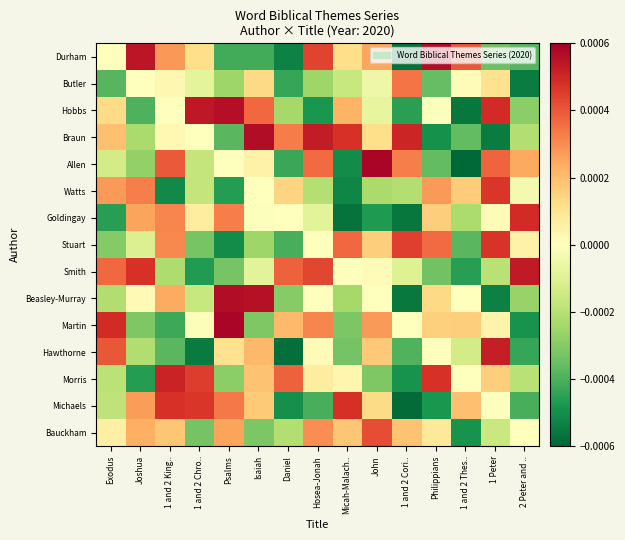

Reading left to right, extract all data points from this chart.

Durham: Exodus=0.0	Joshua=0.0	1 and 2 King..=0.0	1 and 2 Chro..=0.0	Psalms=-0.0	Isaiah=-0.0	Daniel=-0.0	Hosea-Jonah=0.0	Micah-Malach..=0.0	John=0.0	1 and 2 Cori..=-0.0	Philippians=0.0	1 and 2 Thes..=0.0	1 Peter=-0.0	2 Peter and ..=-0.0
Butler: Exodus=-0.0	Joshua=0.0	1 and 2 King..=0.0	1 and 2 Chro..=-0.0	Psalms=-0.0	Isaiah=0.0	Daniel=-0.0	Hosea-Jonah=-0.0	Micah-Malach..=-0.0	John=-0.0	1 and 2 Cori..=0.0	Philippians=-0.0	1 and 2 Thes..=0.0	1 Peter=0.0	2 Peter and ..=-0.0
Hobbs: Exodus=0.0	Joshua=-0.0	1 and 2 King..=0.0	1 and 2 Chro..=0.0	Psalms=0.0	Isaiah=0.0	Daniel=-0.0	Hosea-Jonah=-0.0	Micah-Malach..=0.0	John=-0.0	1 and 2 Cori..=-0.0	Philippians=-0.0	1 and 2 Thes..=-0.0	1 Peter=0.0	2 Peter and ..=-0.0
Braun: Exodus=0.0	Joshua=-0.0	1 and 2 King..=0.0	1 and 2 Chro..=0.0	Psalms=-0.0	Isaiah=0.0	Daniel=0.0	Hosea-Jonah=0.0	Micah-Malach..=0.0	John=0.0	1 and 2 Cori..=0.0	Philippians=-0.0	1 and 2 Thes..=-0.0	1 Peter=-0.0	2 Peter and ..=-0.0
Allen: Exodus=-0.0	Joshua=-0.0	1 and 2 King..=0.0	1 and 2 Chro..=-0.0	Psalms=0.0	Isaiah=0.0	Daniel=-0.0	Hosea-Jonah=0.0	Micah-Malach..=-0.0	John=0.0	1 and 2 Cori..=0.0	Philippians=-0.0	1 and 2 Thes..=-0.0	1 Peter=0.0	2 Peter and ..=0.0
Watts: Exodus=0.0	Joshua=0.0	1 and 2 King..=-0.0	1 and 2 Chro..=-0.0	Psalms=-0.0	Isaiah=0.0	Daniel=0.0	Hosea-Jonah=-0.0	Micah-Malach..=-0.0	John=-0.0	1 and 2 Cori..=-0.0	Philippians=0.0	1 and 2 Thes..=0.0	1 Peter=0.0	2 Peter and ..=-0.0
Goldingay: Exodus=-0.0	Joshua=0.0	1 and 2 King..=0.0	1 and 2 Chro..=0.0	Psalms=0.0	Isaiah=-0.0	Daniel=0.0	Hosea-Jonah=-0.0	Micah-Malach..=-0.0	John=-0.0	1 and 2 Cori..=-0.0	Philippians=0.0	1 and 2 Thes..=-0.0	1 Peter=0.0	2 Peter and ..=0.0
Stuart: Exodus=-0.0	Joshua=-0.0	1 and 2 King..=0.0	1 and 2 Chro..=-0.0	Psalms=-0.0	Isaiah=-0.0	Daniel=-0.0	Hosea-Jonah=0.0	Micah-Malach..=0.0	John=0.0	1 and 2 Cori..=0.0	Philippians=0.0	1 and 2 Thes..=-0.0	1 Peter=0.0	2 Peter and ..=0.0
Smith: Exodus=0.0	Joshua=0.0	1 and 2 King..=-0.0	1 and 2 Chro..=-0.0	Psalms=-0.0	Isaiah=-0.0	Daniel=0.0	Hosea-Jonah=0.0	Micah-Malach..=0.0	John=0.0	1 and 2 Cori..=-0.0	Philippians=-0.0	1 and 2 Thes..=-0.0	1 Peter=-0.0	2 Peter and ..=0.0
Beasley-Murray: Exodus=-0.0	Joshua=0.0	1 and 2 King..=0.0	1 and 2 Chro..=-0.0	Psalms=0.0	Isaiah=0.0	Daniel=-0.0	Hosea-Jonah=-0.0	Micah-Malach..=-0.0	John=0.0	1 and 2 Cori..=-0.0	Philippians=0.0	1 and 2 Thes..=0.0	1 Peter=-0.0	2 Peter and ..=-0.0
Martin: Exodus=0.0	Joshua=-0.0	1 and 2 King..=-0.0	1 and 2 Chro..=-0.0	Psalms=0.0	Isaiah=-0.0	Daniel=0.0	Hosea-Jonah=0.0	Micah-Malach..=-0.0	John=0.0	1 and 2 Cori..=0.0	Philippians=0.0	1 and 2 Thes..=0.0	1 Peter=0.0	2 Peter and ..=-0.0
Hawthorne: Exodus=0.0	Joshua=-0.0	1 and 2 King..=-0.0	1 and 2 Chro..=-0.0	Psalms=0.0	Isaiah=0.0	Daniel=-0.0	Hosea-Jonah=0.0	Micah-Malach..=-0.0	John=0.0	1 and 2 Cori..=-0.0	Philippians=0.0	1 and 2 Thes..=-0.0	1 Peter=0.0	2 Peter and ..=-0.0
Morris: Exodus=-0.0	Joshua=-0.0	1 and 2 King..=0.0	1 and 2 Chro..=0.0	Psalms=-0.0	Isaiah=0.0	Daniel=0.0	Hosea-Jonah=0.0	Micah-Malach..=0.0	John=-0.0	1 and 2 Cori..=-0.0	Philippians=0.0	1 and 2 Thes..=0.0	1 Peter=0.0	2 Peter and ..=-0.0
Michaels: Exodus=-0.0	Joshua=0.0	1 and 2 King..=0.0	1 and 2 Chro..=0.0	Psalms=0.0	Isaiah=0.0	Daniel=-0.0	Hosea-Jonah=-0.0	Micah-Malach..=0.0	John=0.0	1 and 2 Cori..=-0.0	Philippians=-0.0	1 and 2 Thes..=0.0	1 Peter=0.0	2 Peter and ..=-0.0
Bauckham: Exodus=0.0	Joshua=0.0	1 and 2 King..=0.0	1 and 2 Chro..=-0.0	Psalms=0.0	Isaiah=-0.0	Daniel=-0.0	Hosea-Jonah=0.0	Micah-Malach..=0.0	John=0.0	1 and 2 Cori..=0.0	Philippians=0.0	1 and 2 Thes..=-0.0	1 Peter=-0.0	2 Peter and ..=0.0